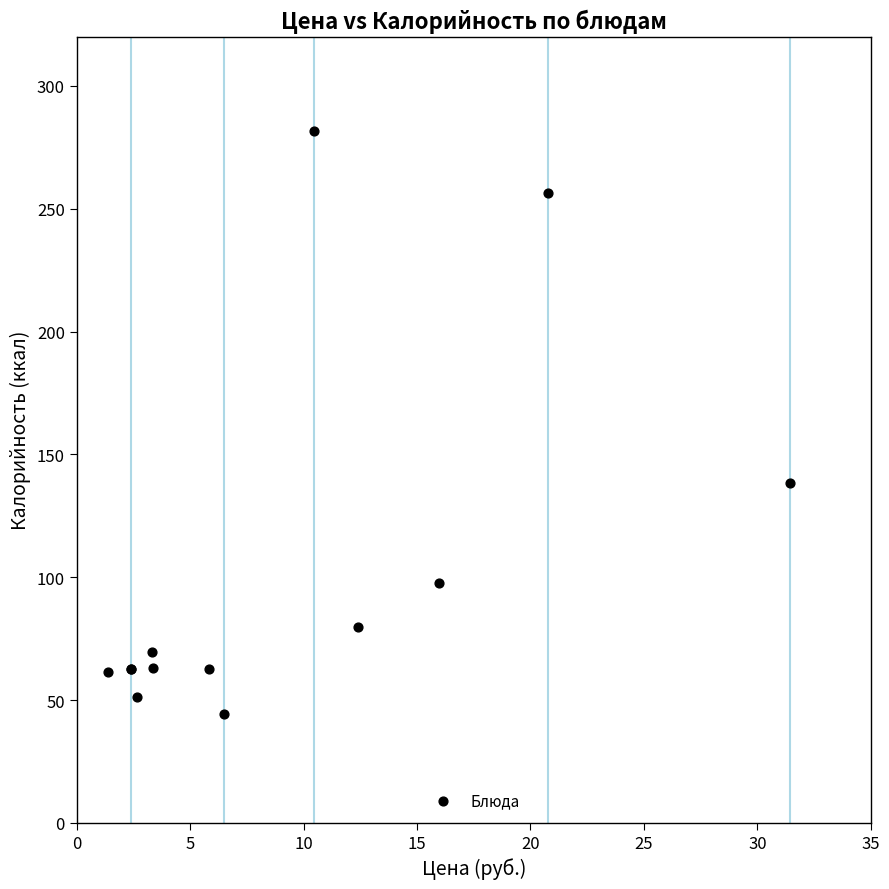

What Y value in the scatter plot is closest to 163?

138.4